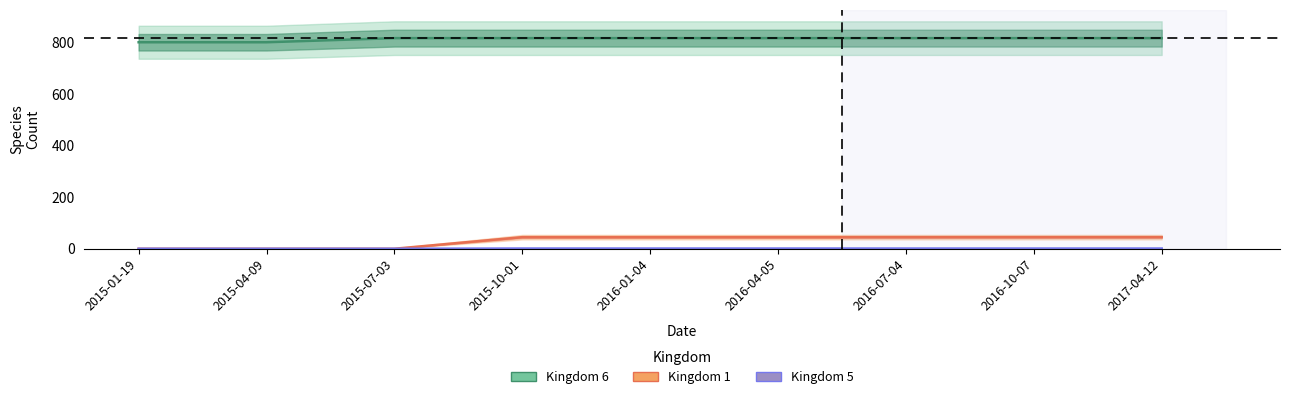

What is the label of the 8th point from the right?

2015-04-09